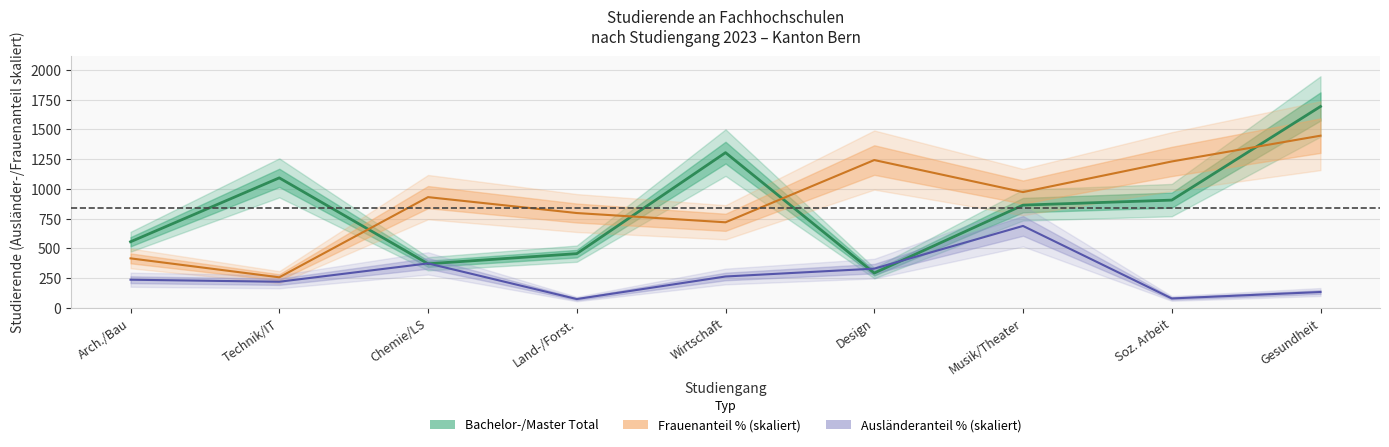

What is the sum of the Auslaenderanteil % values at Design and Land-/Forst.?

404.6